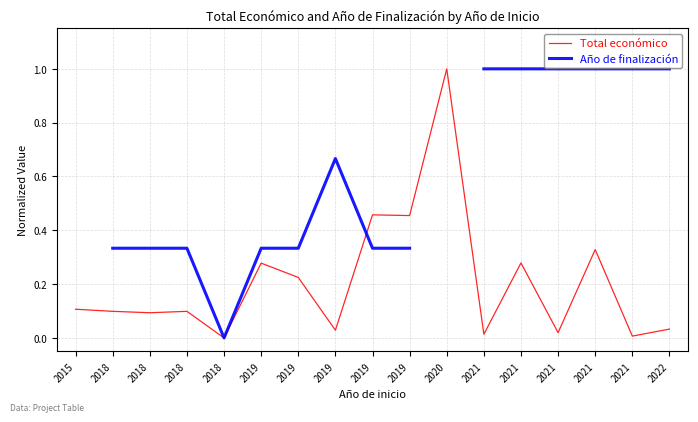

Is it true that Año de finalización equals 0.7 at 2019?

True